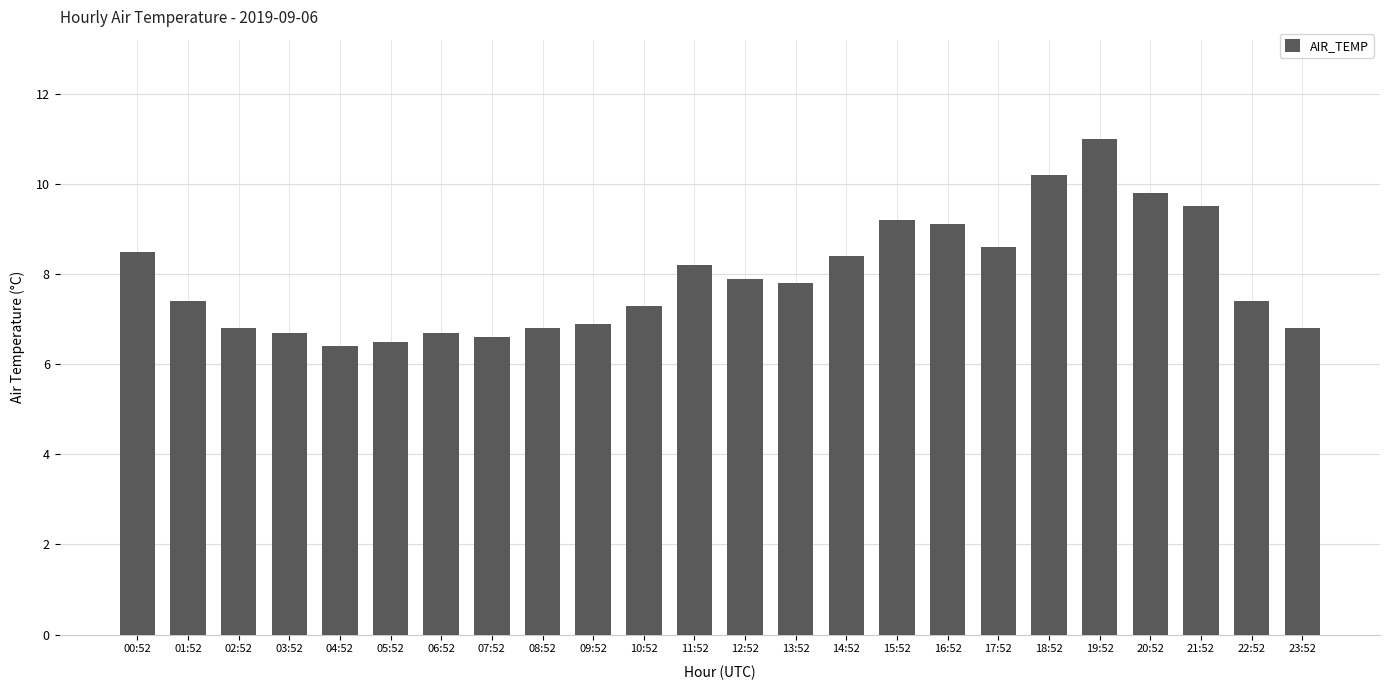

How many bars are there in total?

24